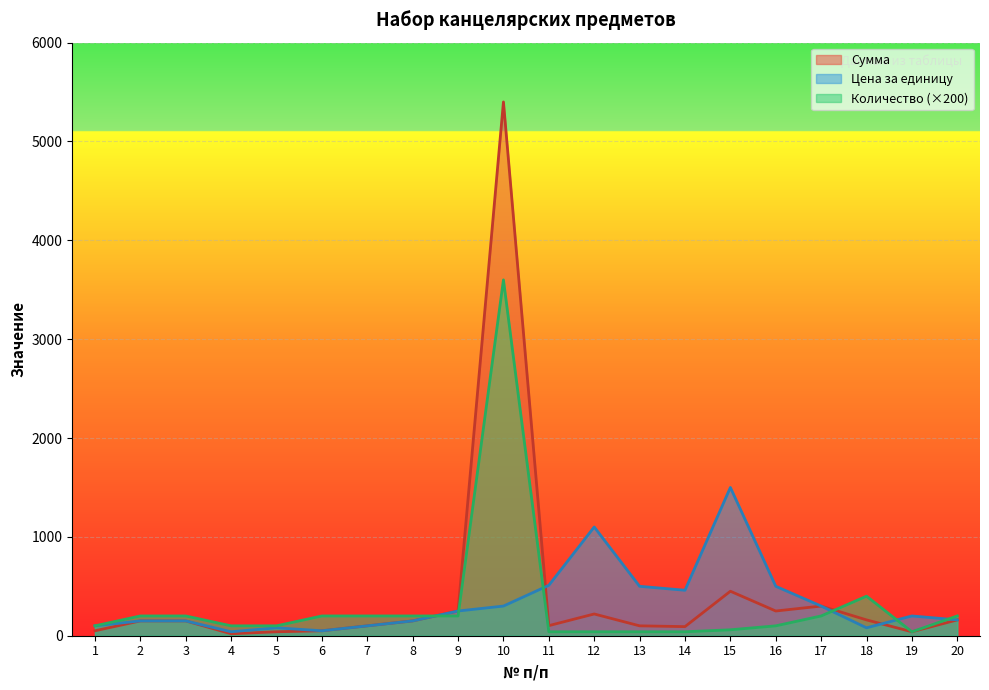

At which label is Цена за единицу closest to 770?

11